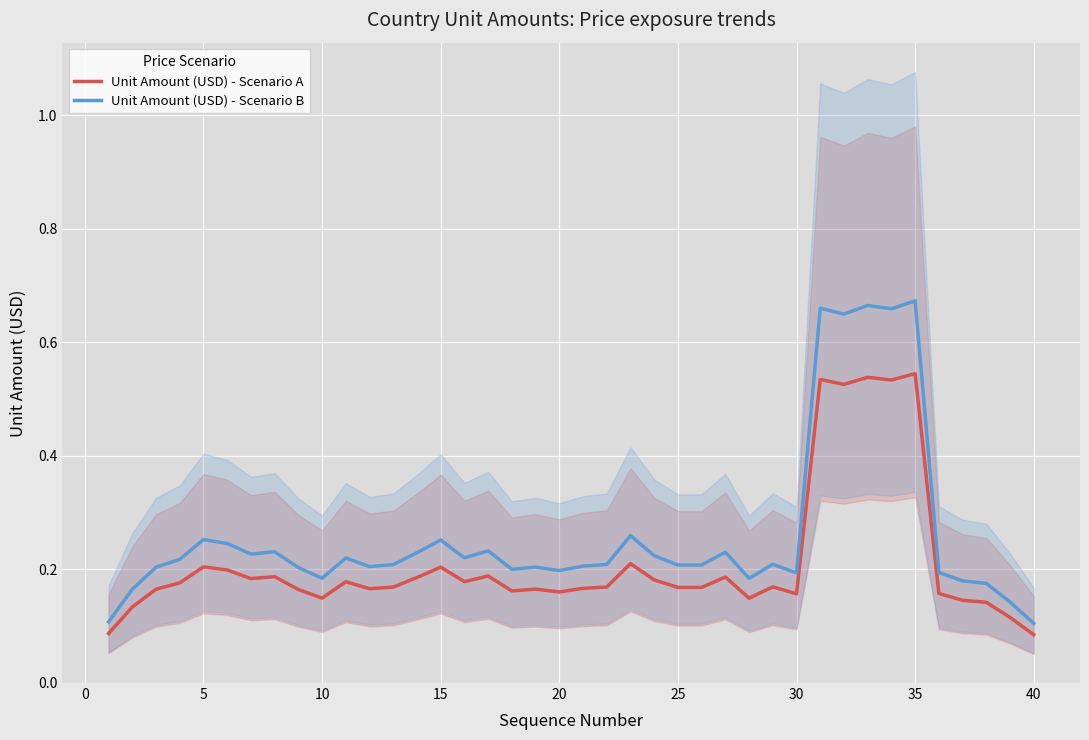

List the series in order of their peak value, highest first.

Unit Amount (USD) - Scenario B, Unit Amount (USD) - Scenario A